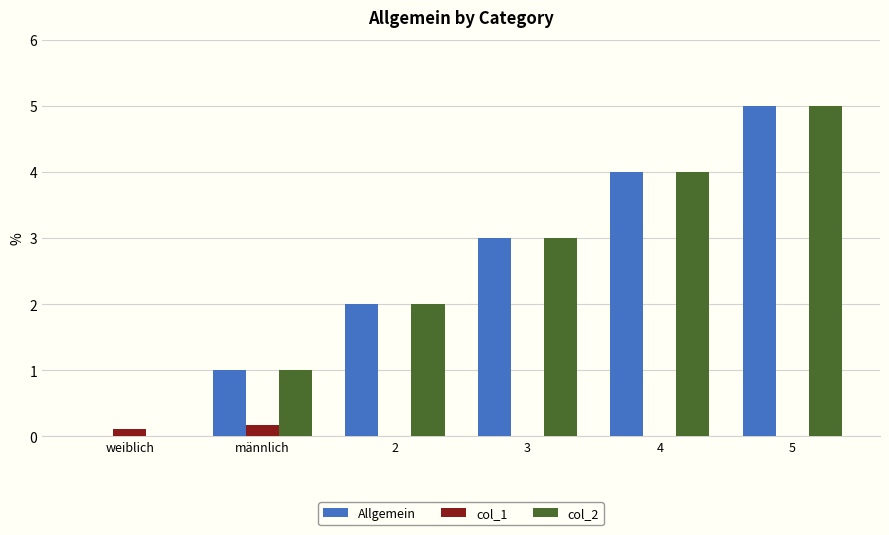

How many positive values does the col_2 series have?

5